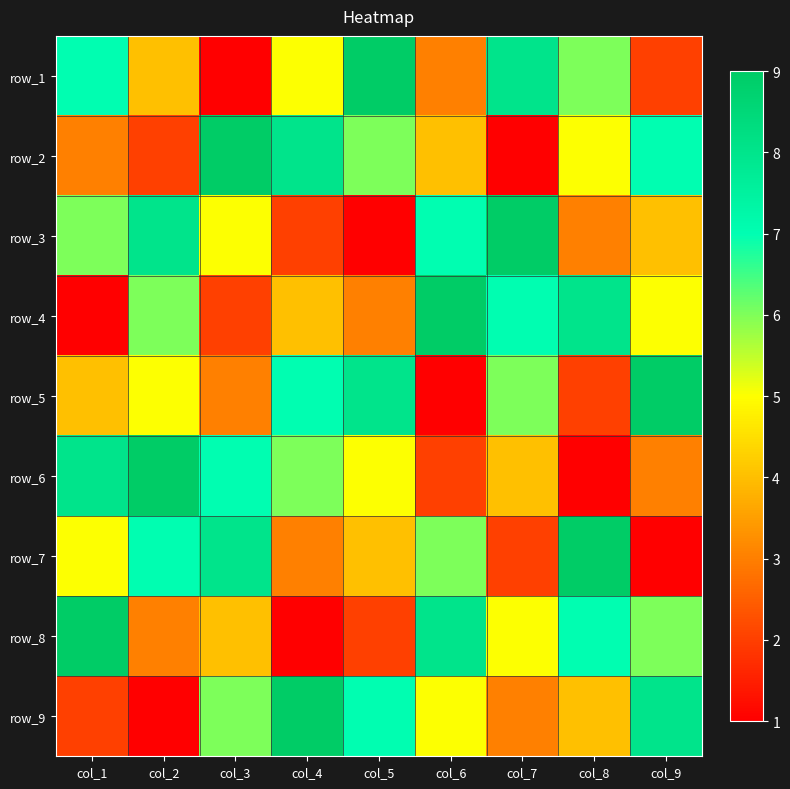

How many data points does each series have?

9